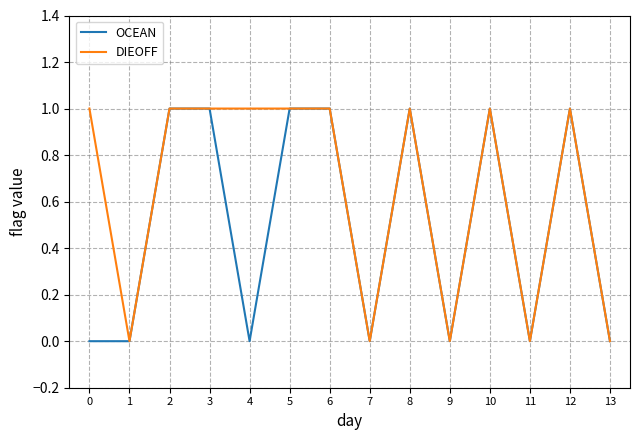

What are all the series names shown in the legend?

OCEAN, DIEOFF